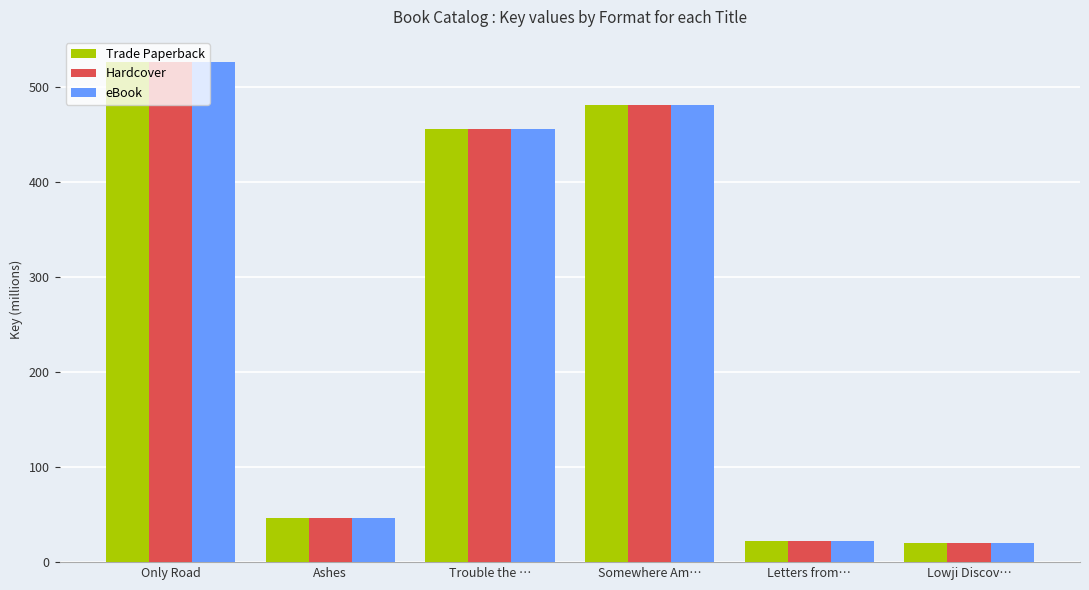

Count the number of data series in this chart.

3